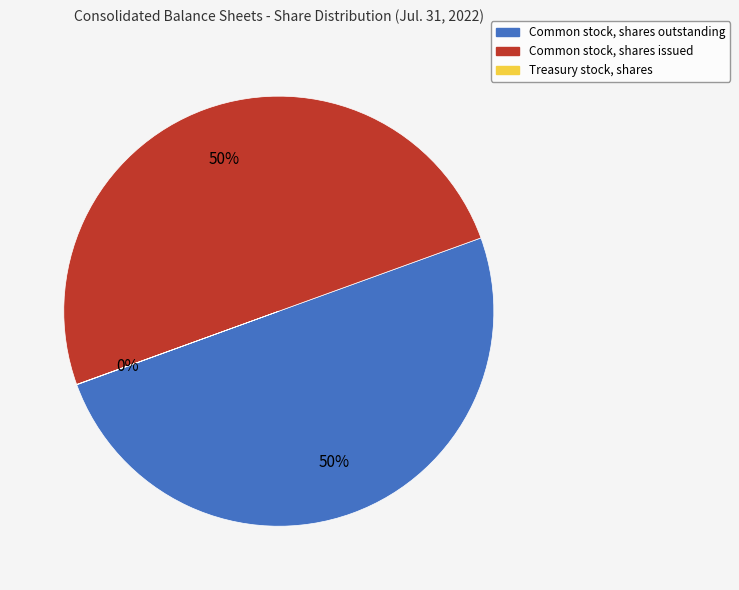

To the nearest percent, what portion does Common stock, shares outstanding represent?

50%